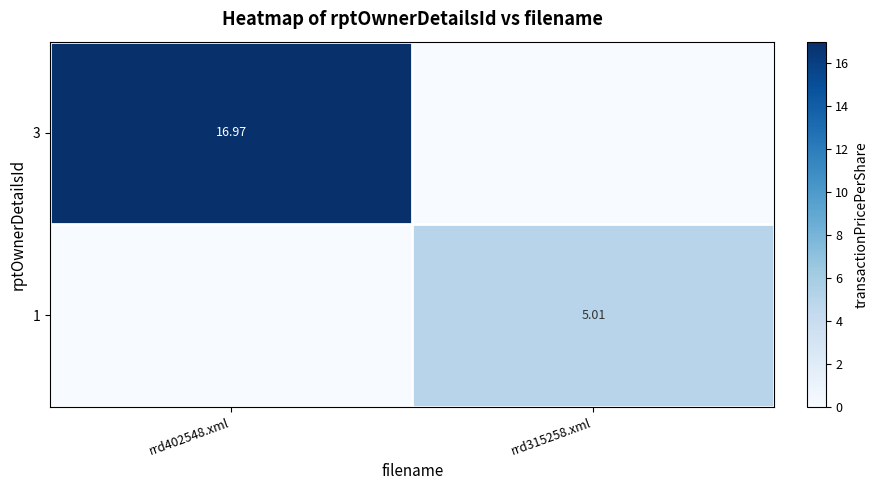

List the series in order of their peak value, lowest first.

1, 3